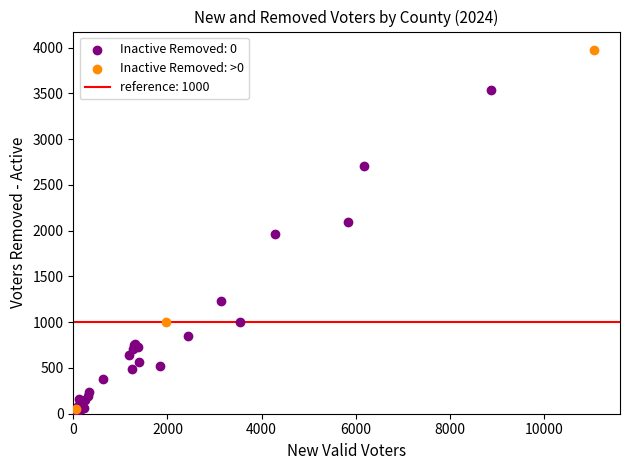

Which series has the widest spread of Y values?

Inactive Removed: >0